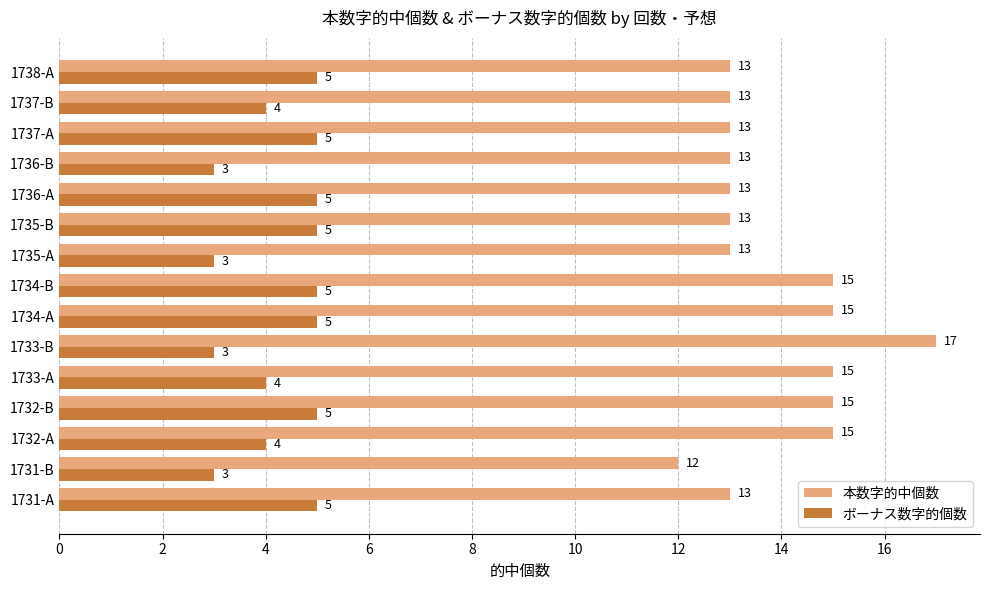

What is the smallest value displayed?

3